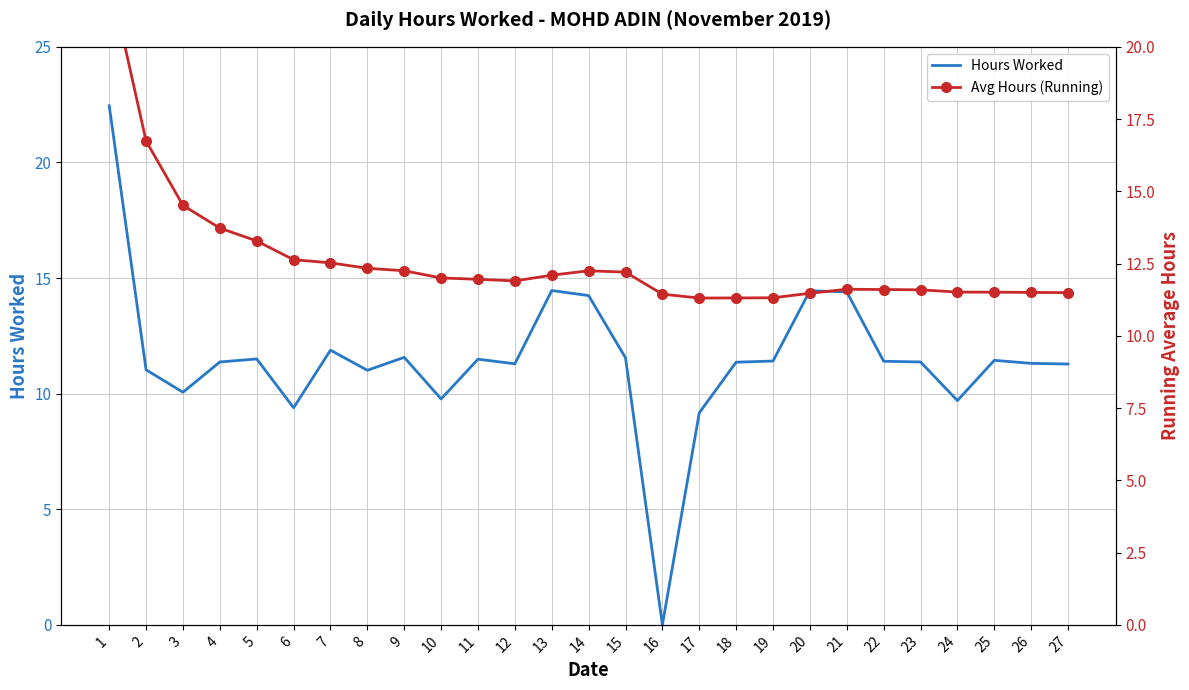

At which label does Hours Worked first exceed 11?

1